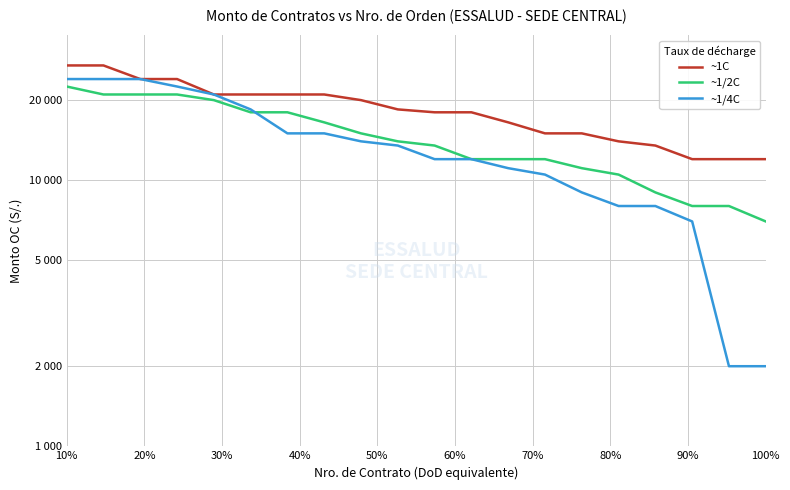

The ~1/4C series shows 4966 at 30%. True or false?

False